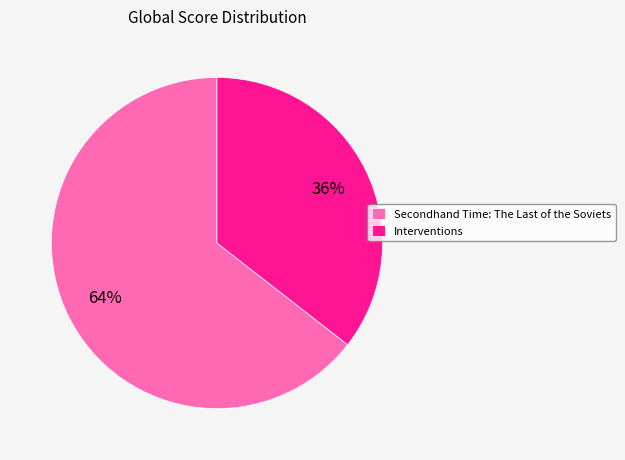

Count the number of slices in the pie.

2